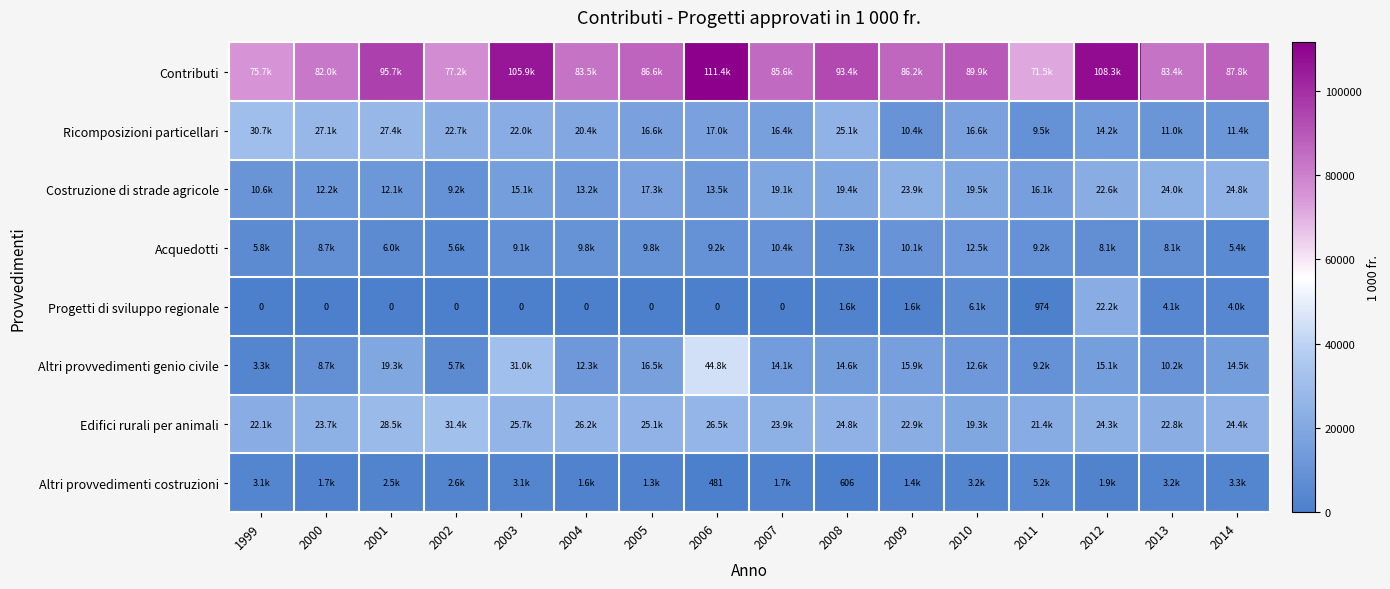

What is the spread (max minus min) of values at 2011?

70535.0